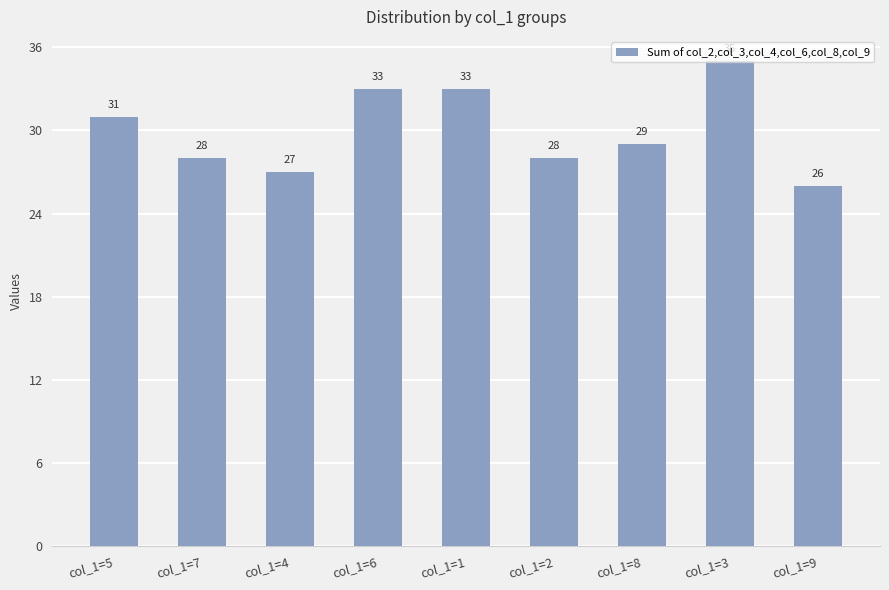

How many values are between 28 and 33?

6